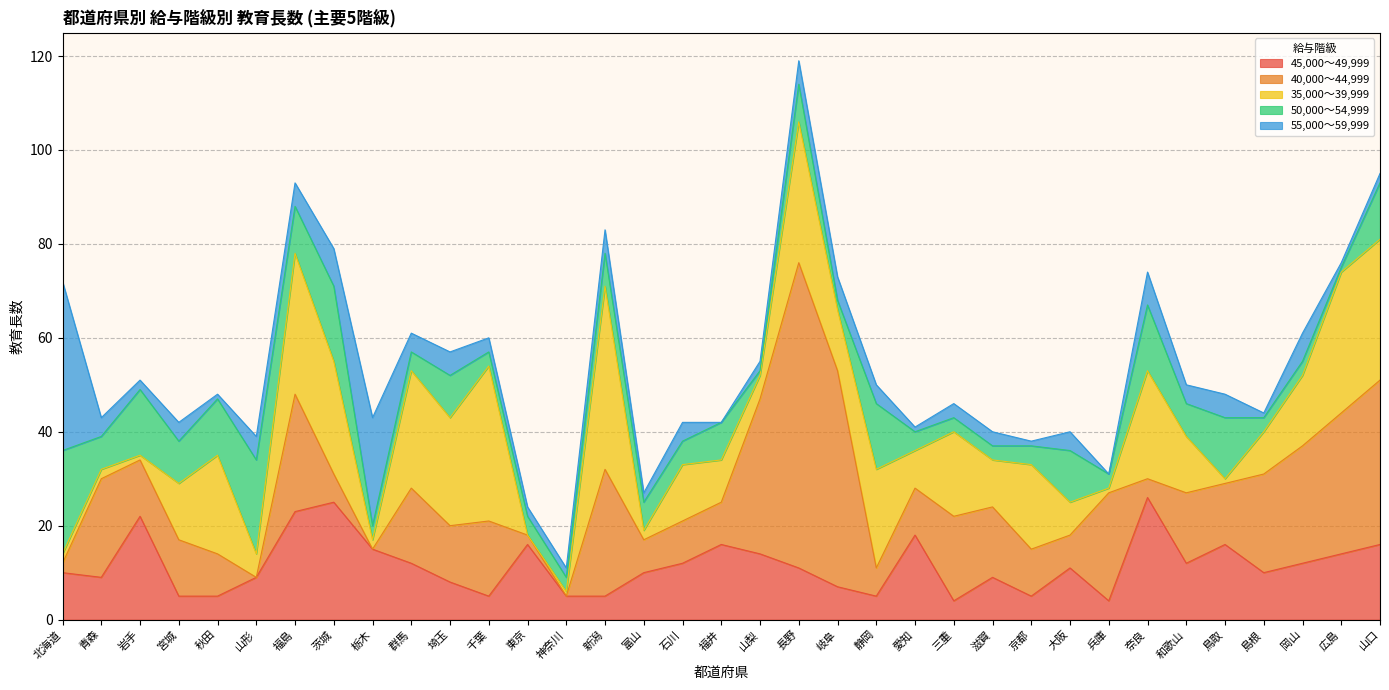

What is the difference between the highest and lowest values at 神奈川?

5